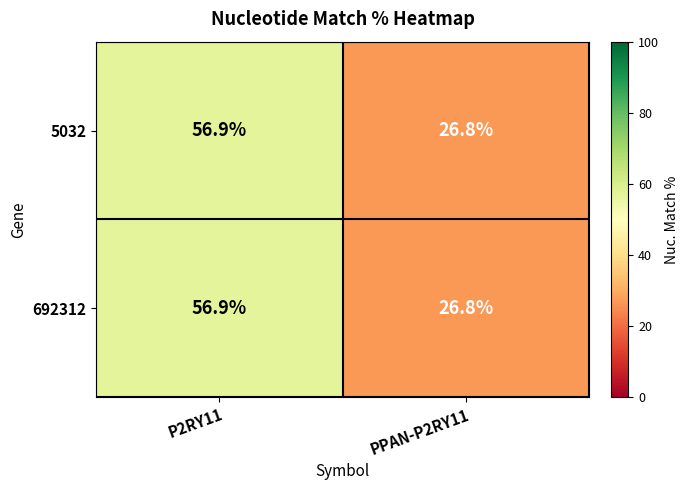

What is the sum of the 692312 values at P2RY11 and PPAN-P2RY11?

83.7